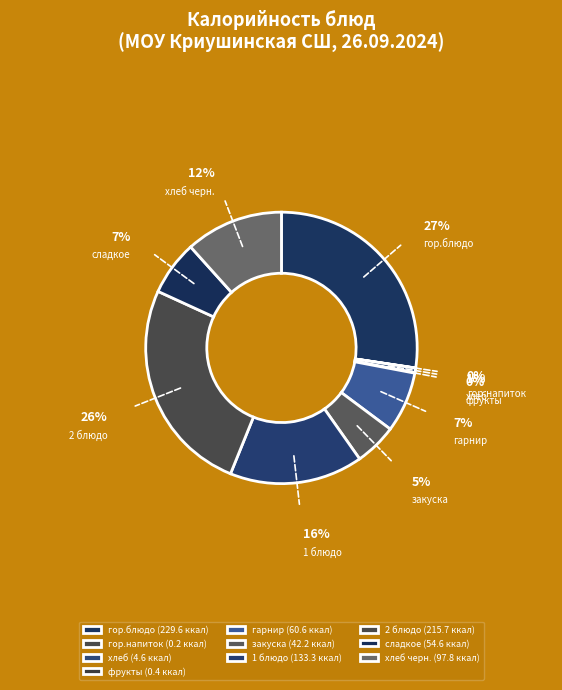

Which has a higher value, 1 блюдо or сладкое?

1 блюдо